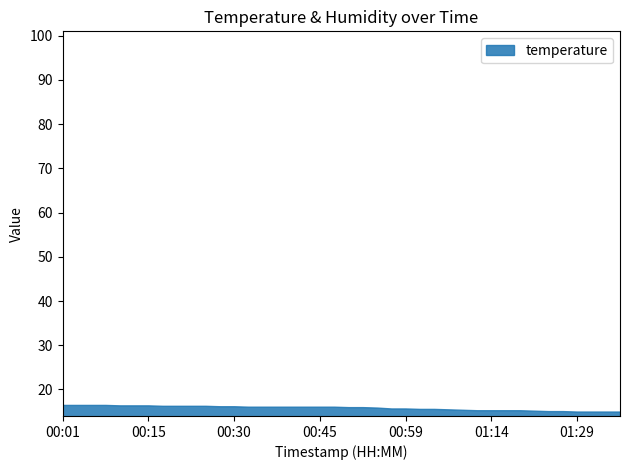

True or false: the data shows 15.3 at 01:14.

True